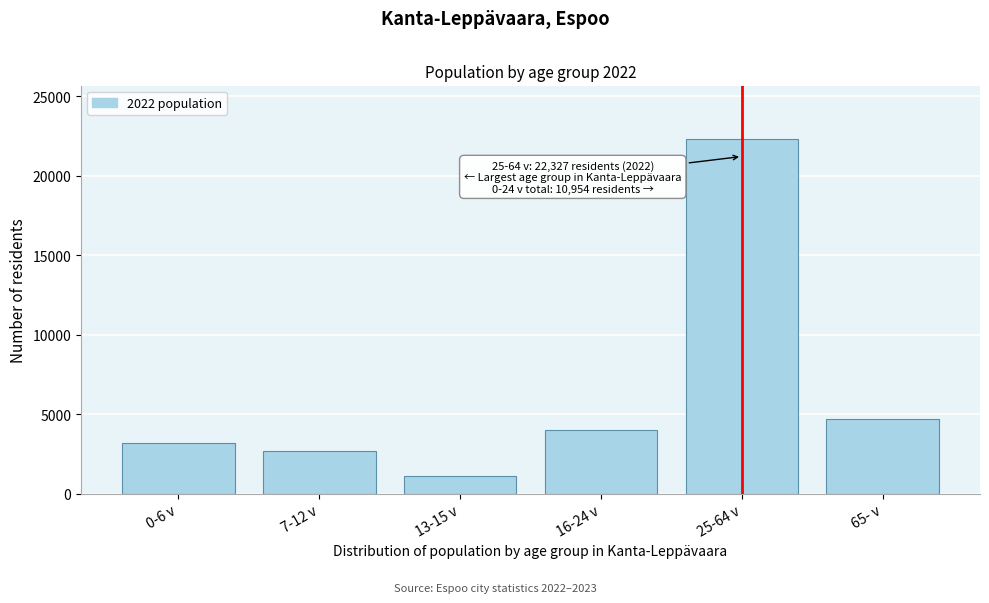

Reading left to right, extract all data points from this chart.

0-6 v=3175	7-12 v=2671	13-15 v=1122	16-24 v=3986	25-64 v=22327	65- v=4693